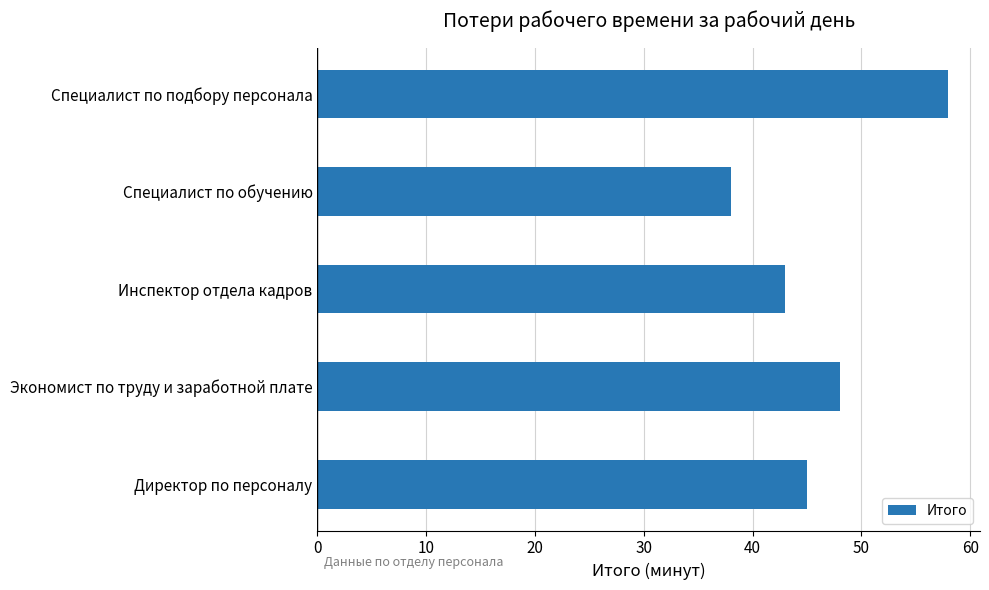

Count the number of data series in this chart.

1